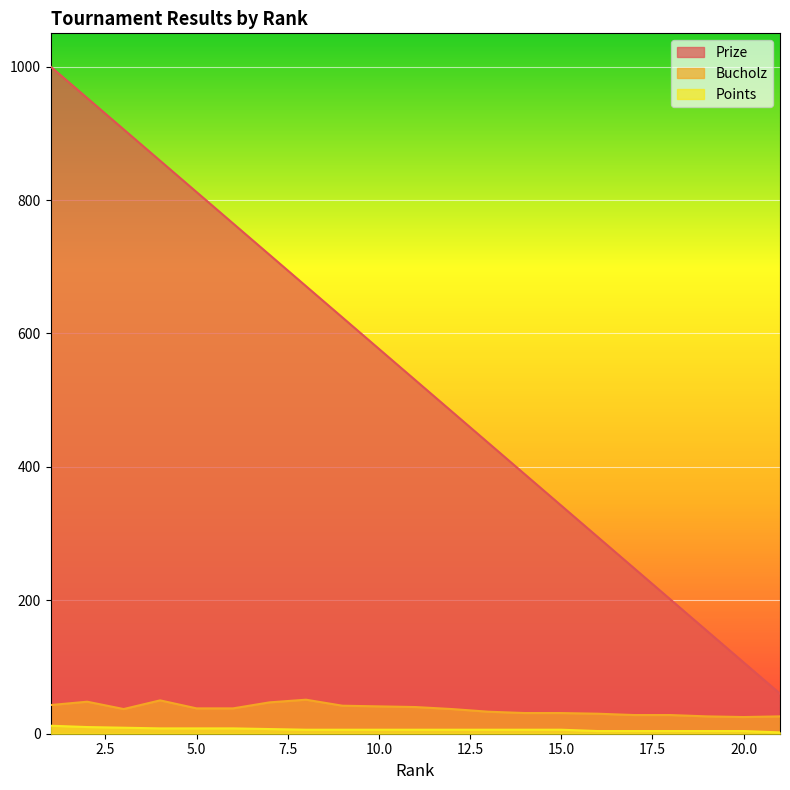

Count the number of categories in the chart.

21